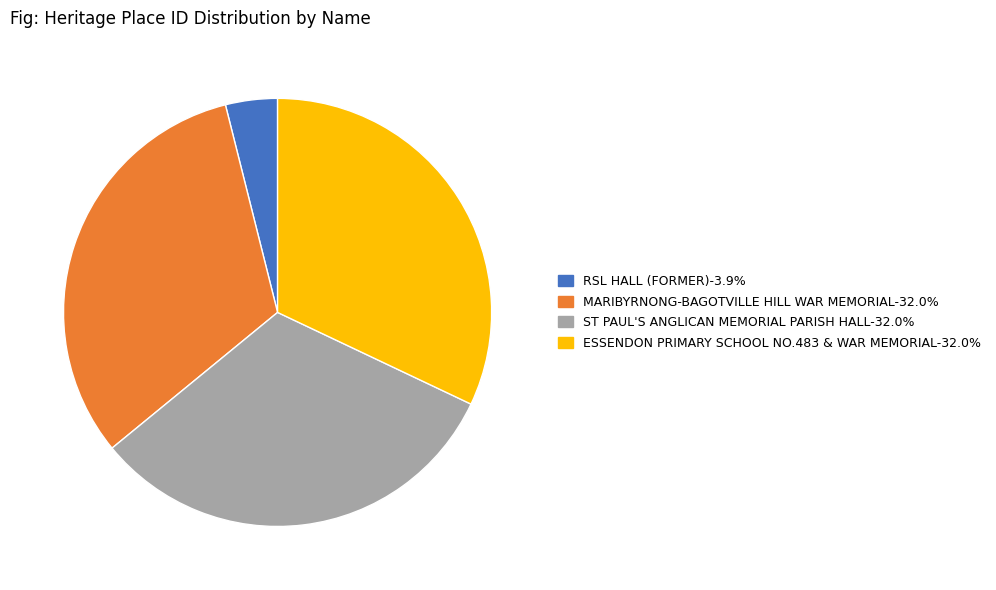

Combined, do ESSENDON PRIMARY SCHOOL NO.483 & WAR MEMORIAL-32.0% and ST PAUL'S ANGLICAN MEMORIAL PARISH HALL-32.0% account for over 50%?

Yes